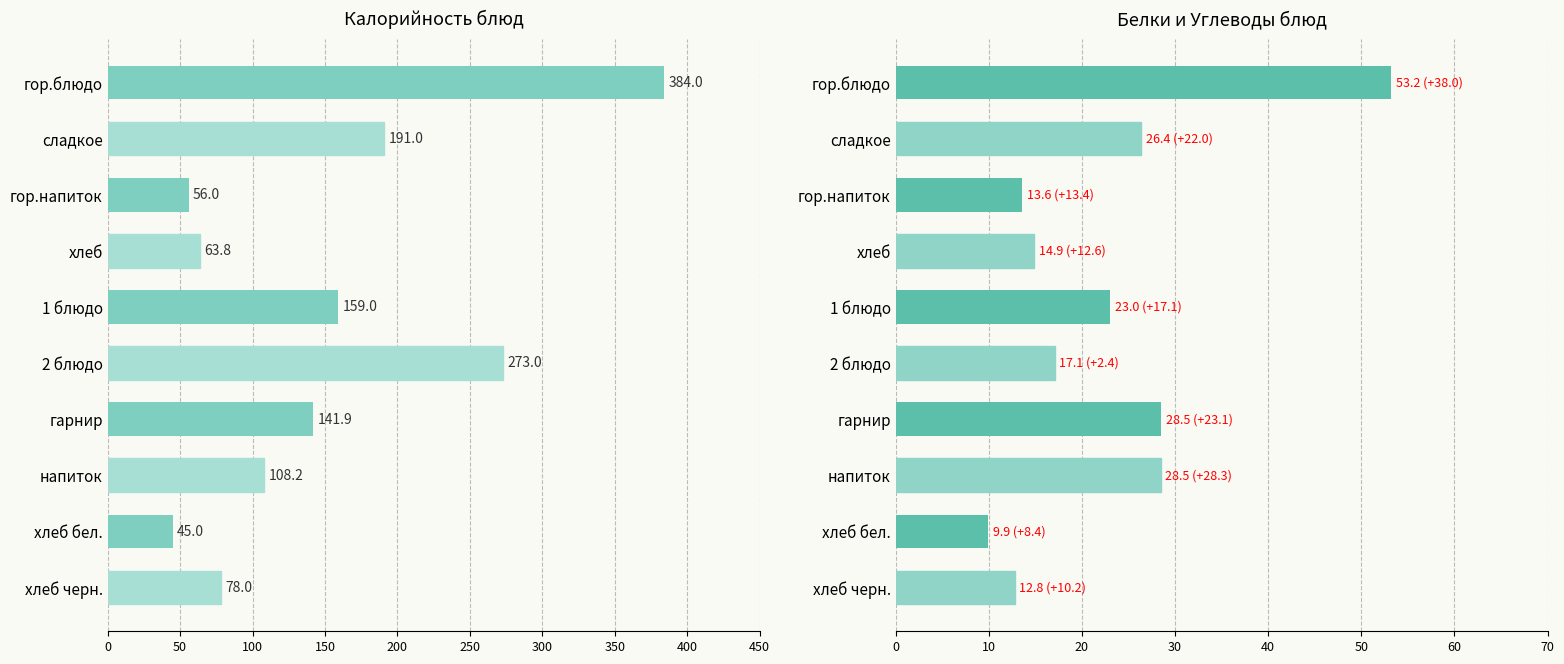

What is the average value of the Калорийность series?

150.0